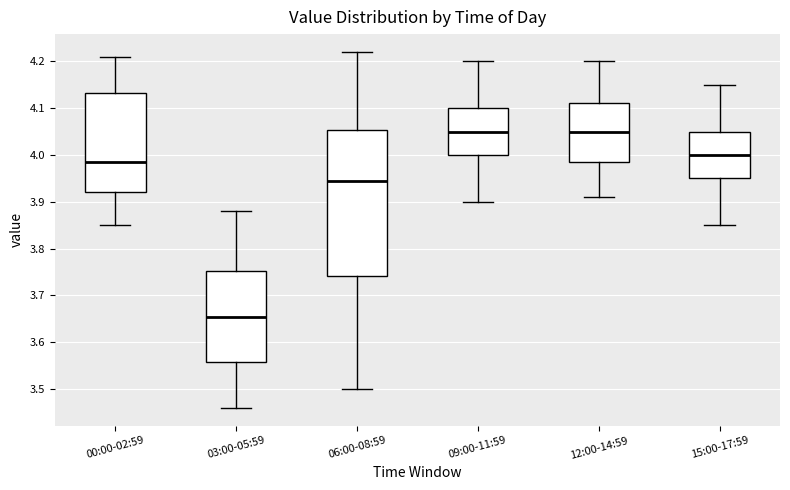

Reading left to right, transcribe this box plot: for each box, give where its median line is, the range the box spans, and where its two whiskers end, as read against the y-axis. The values are not printed on the chart, so give them approximately, as read against the axis.

00:00-02:59: median 3.99, box 3.92 to 4.13, whiskers 3.85 to 4.21
03:00-05:59: median 3.66, box 3.56 to 3.75, whiskers 3.46 to 3.88
06:00-08:59: median 3.95, box 3.74 to 4.05, whiskers 3.50 to 4.22
09:00-11:59: median 4.05, box 4.00 to 4.10, whiskers 3.90 to 4.20
12:00-14:59: median 4.05, box 3.99 to 4.11, whiskers 3.91 to 4.20
15:00-17:59: median 4.00, box 3.95 to 4.05, whiskers 3.85 to 4.15